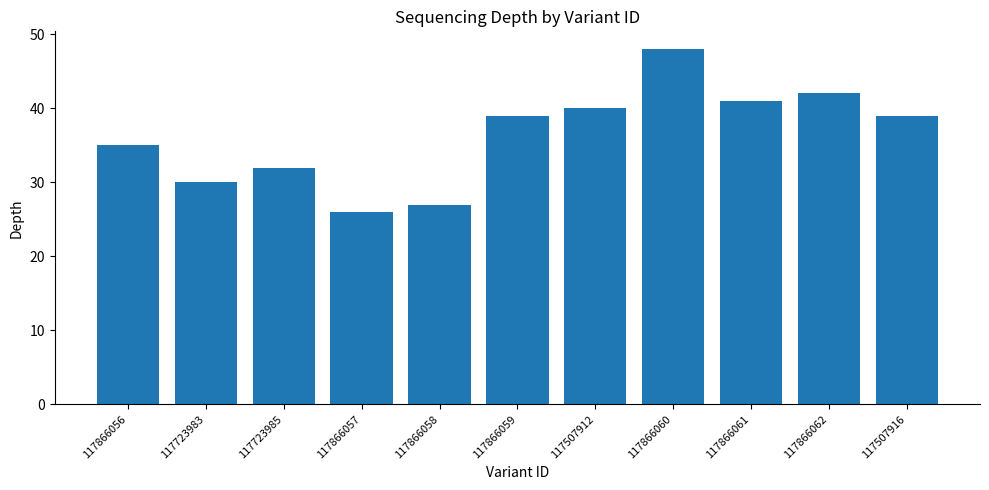

What is the sum of the values at 117866057 and 117507912?

66